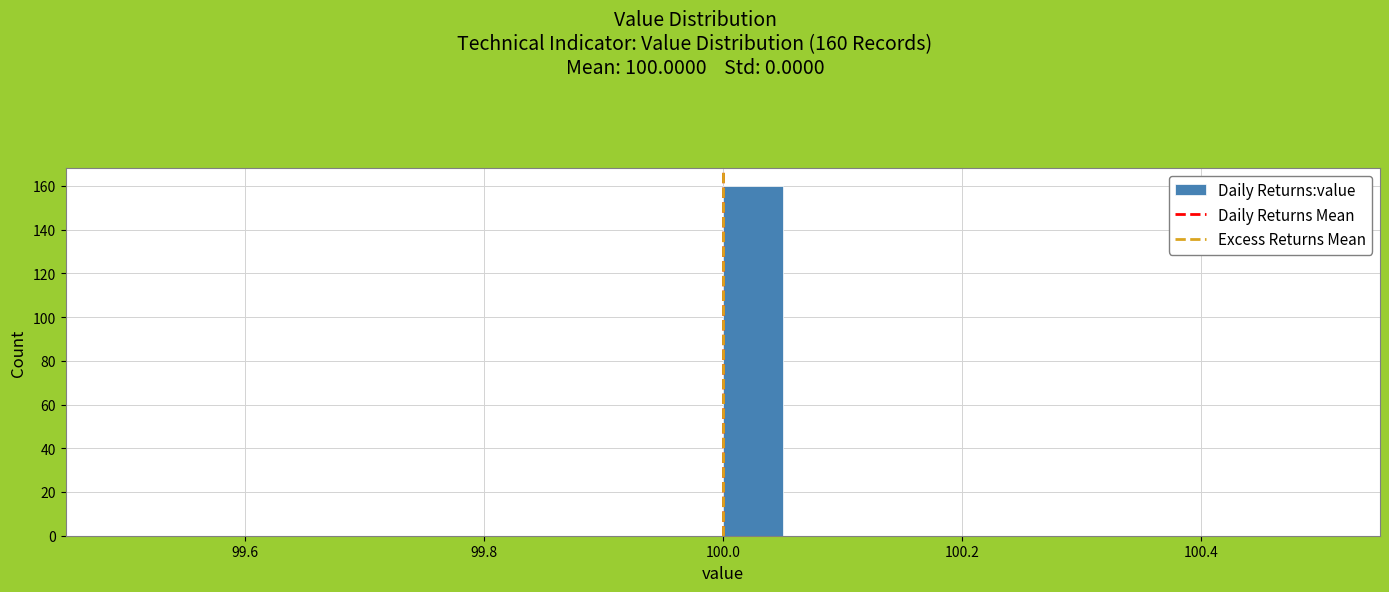

Around what value on the x-axis is the tallest bar? Give the approximate position of its centre, as read against the axis.

100.02